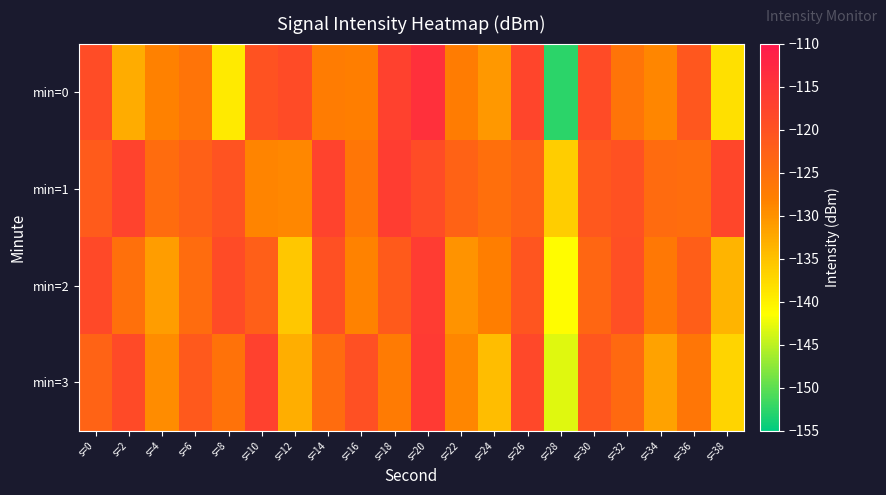

What is the total value across all series at s=18?

-482.3